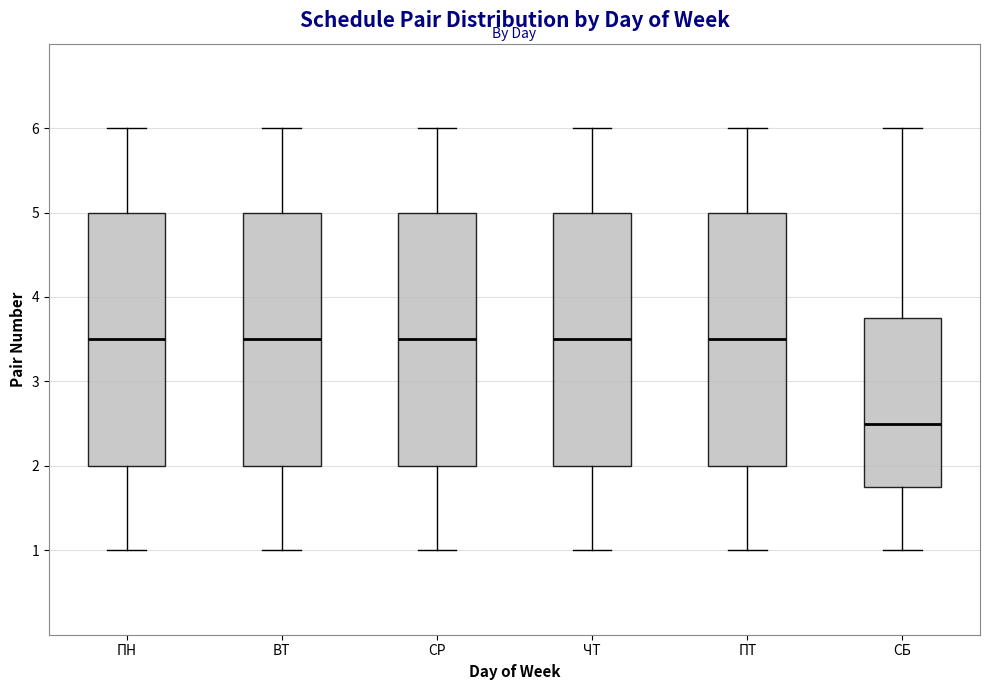

Where does the median line of the box for ПН sit on the y-axis? The values are not printed on the chart, so give them approximately, as read against the axis.

3.5